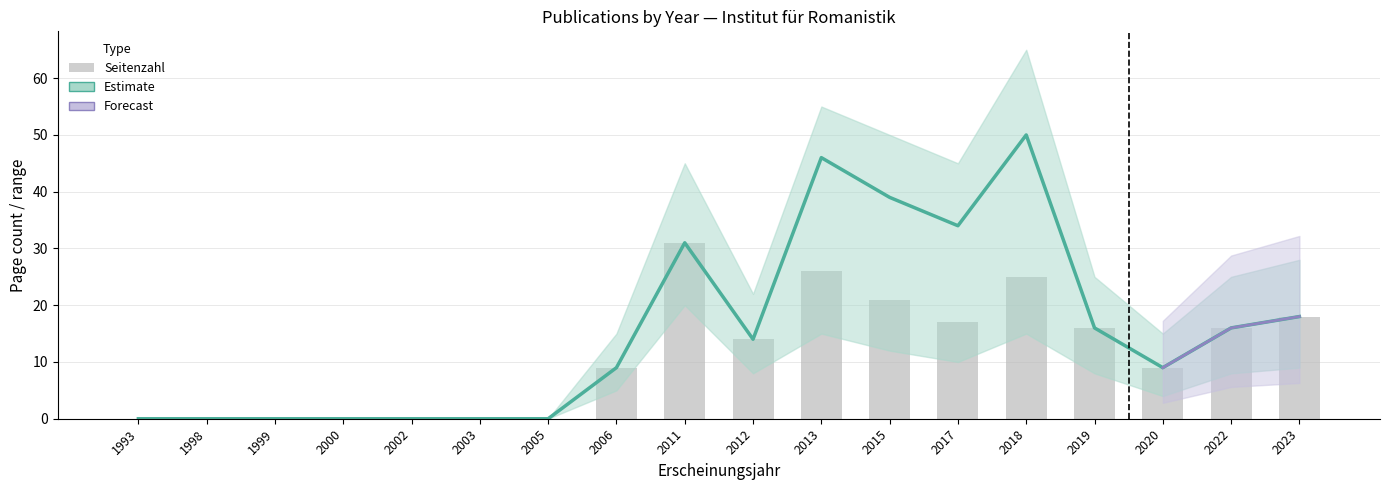

Does the chart contain any negative values?

No